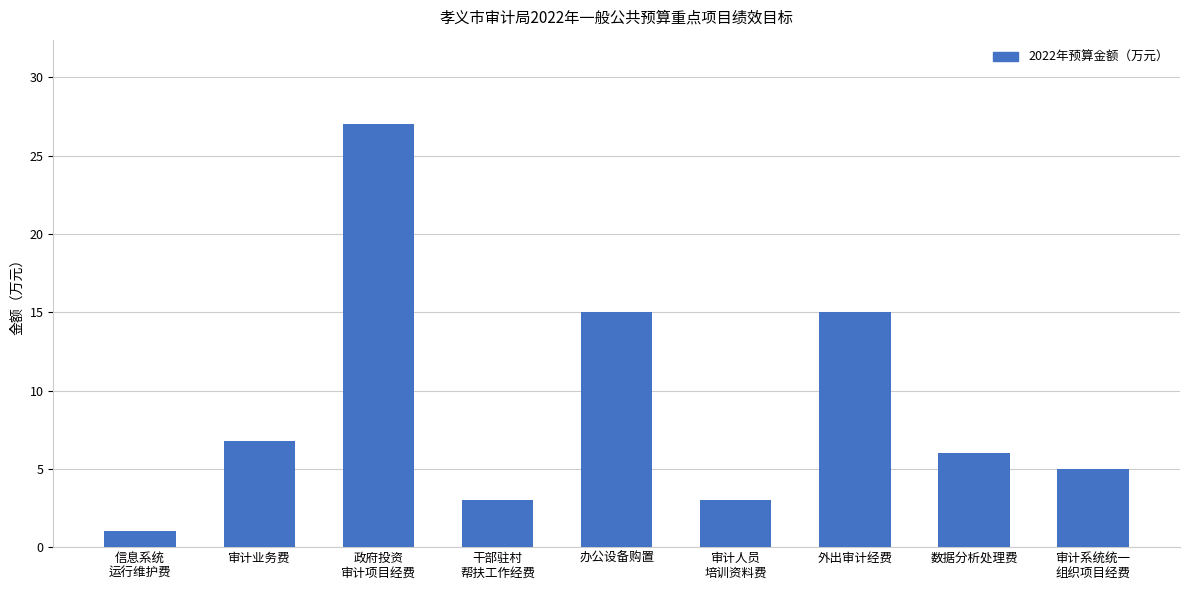

What is the value of the 1st bar from the left?

1.0